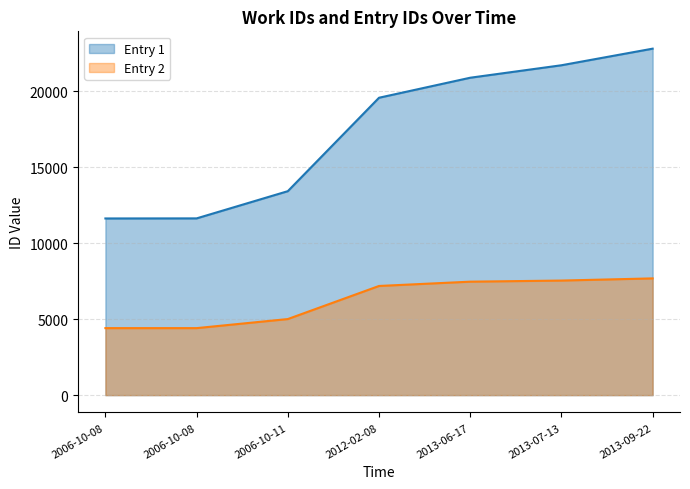

What is the difference between the Entry 2 values at 2013-09-22 and 2013-06-17?

216